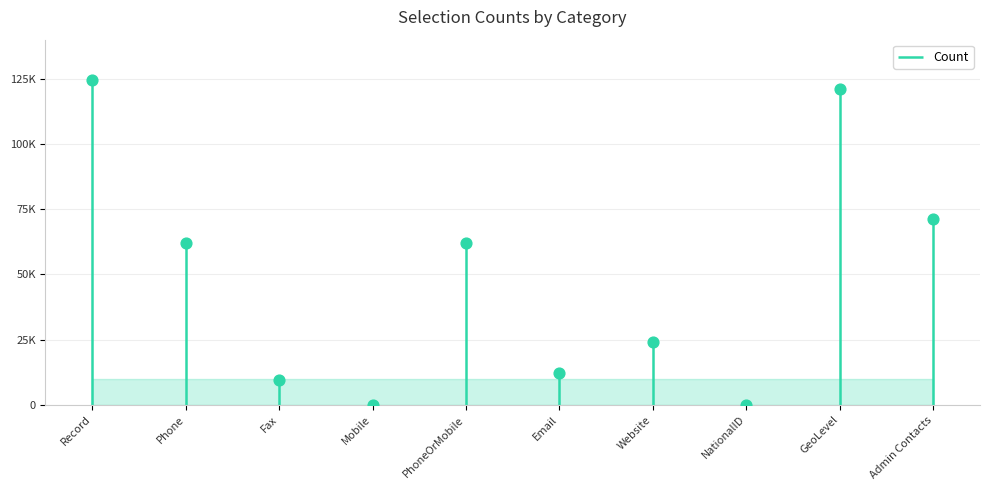

What is the change in value from PhoneOrMobile to Email?

-49855